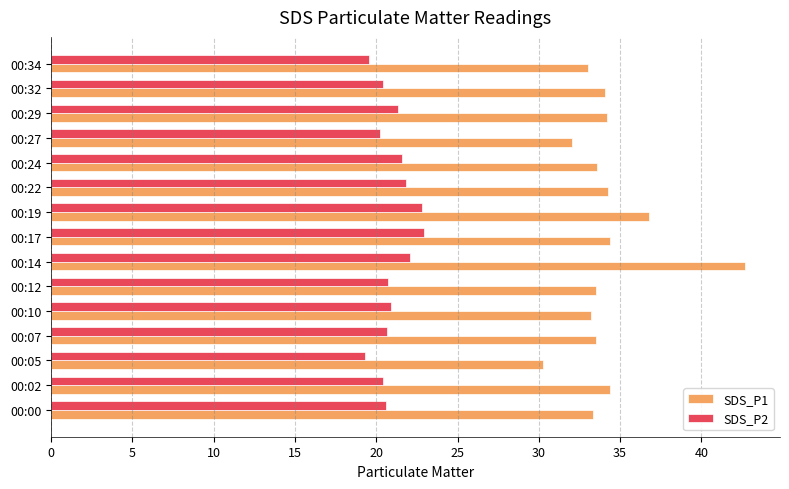

Which series has the largest range (max minus min)?

SDS_P1